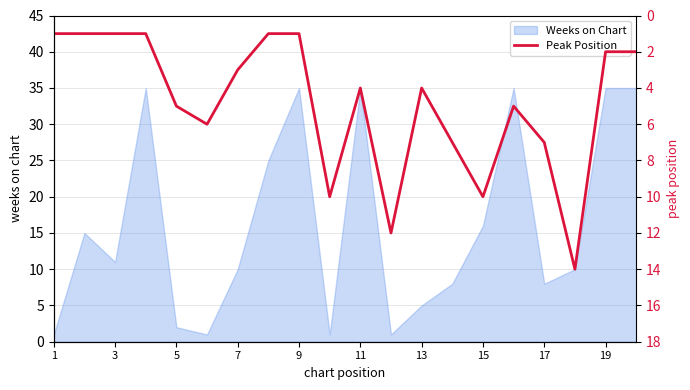

The value of Weeks on Chart at 19 is 59. True or false?

False